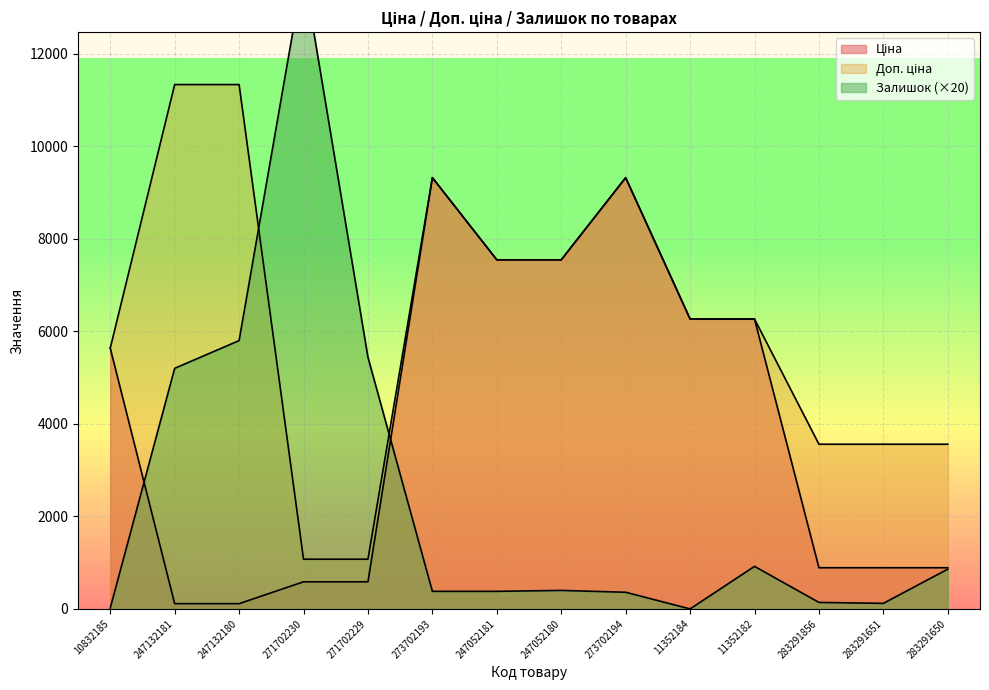

In Залишок, how many points are lower than both neighbors (excluding endpoints)?

2